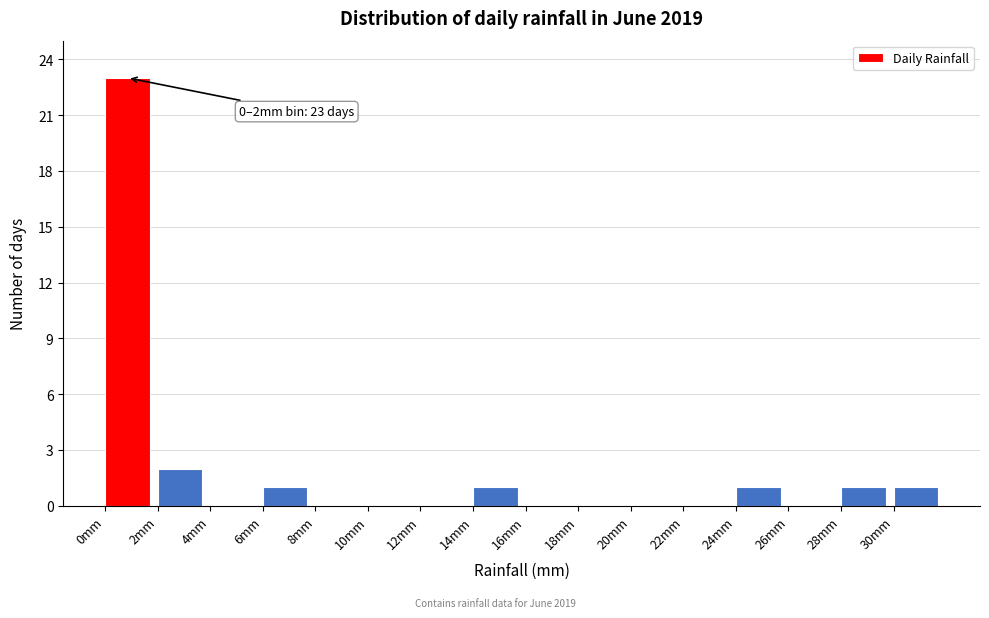

Which range on the x-axis has the tallest bar?

0 to 2